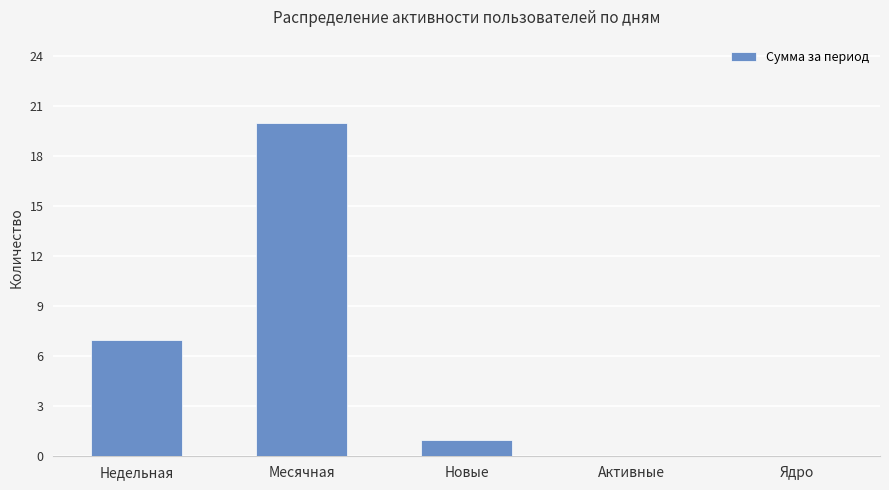

Which label corresponds to the largest value in the chart?

Месячная